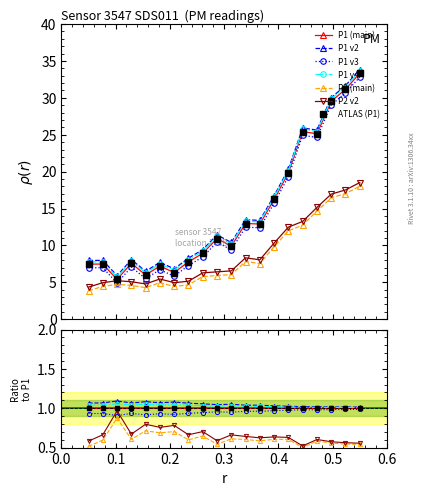

What is the sum of all P2 values?

169.7